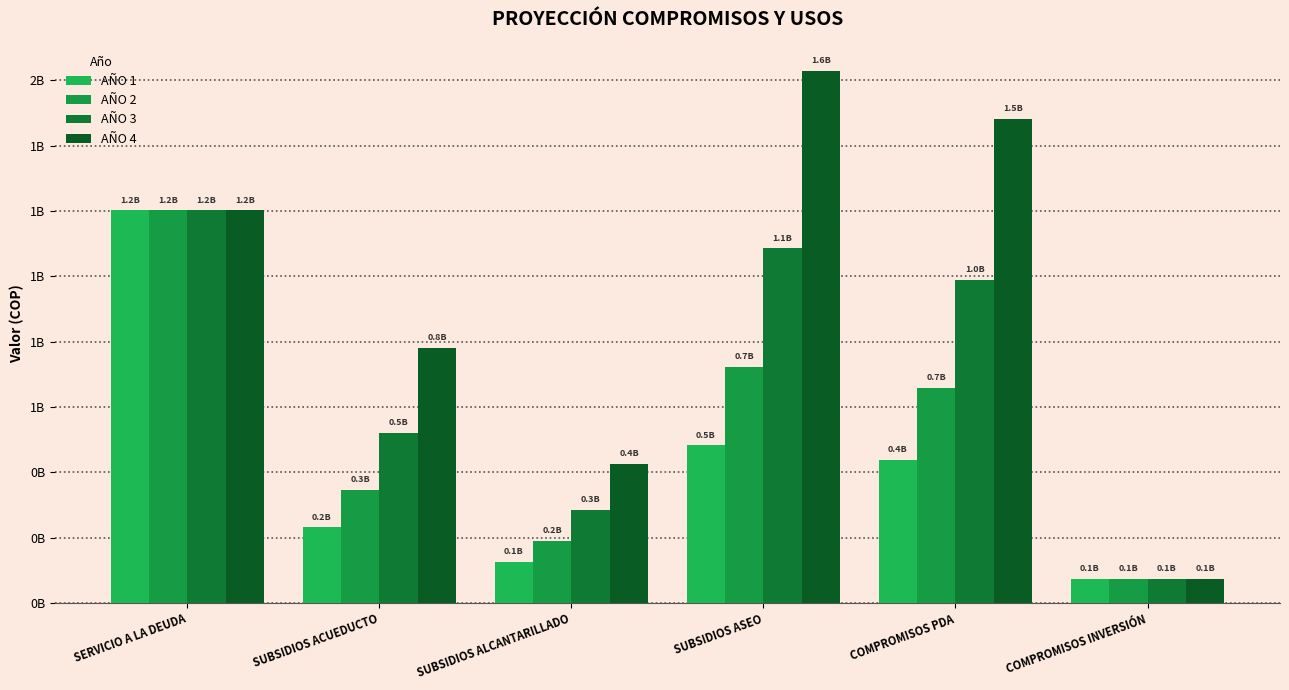

Does the chart contain any negative values?

No